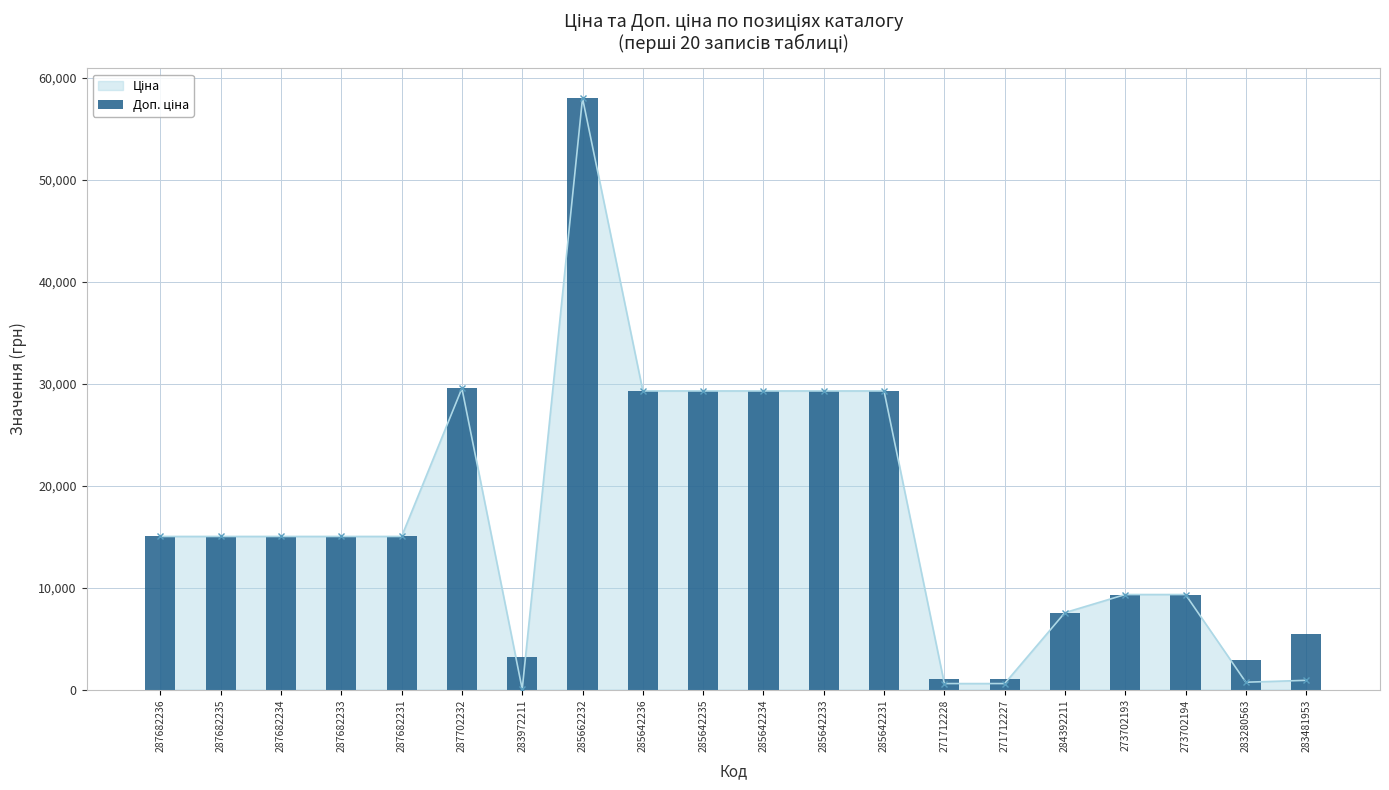

How many data points are less than 15019?

8